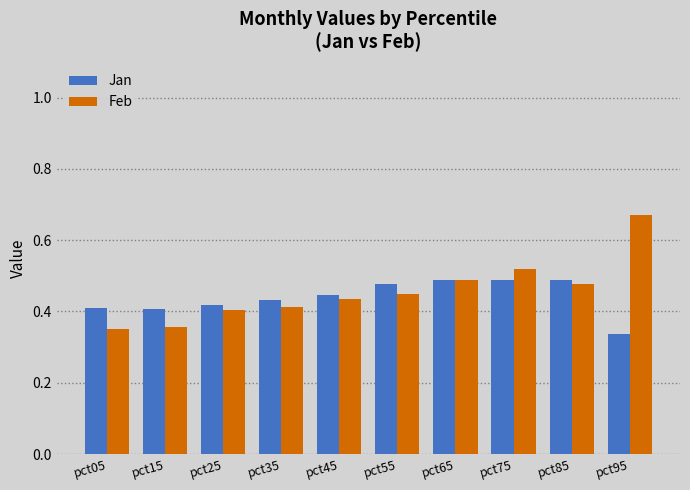

At which category does the chart reach its peak across all series?

pct95